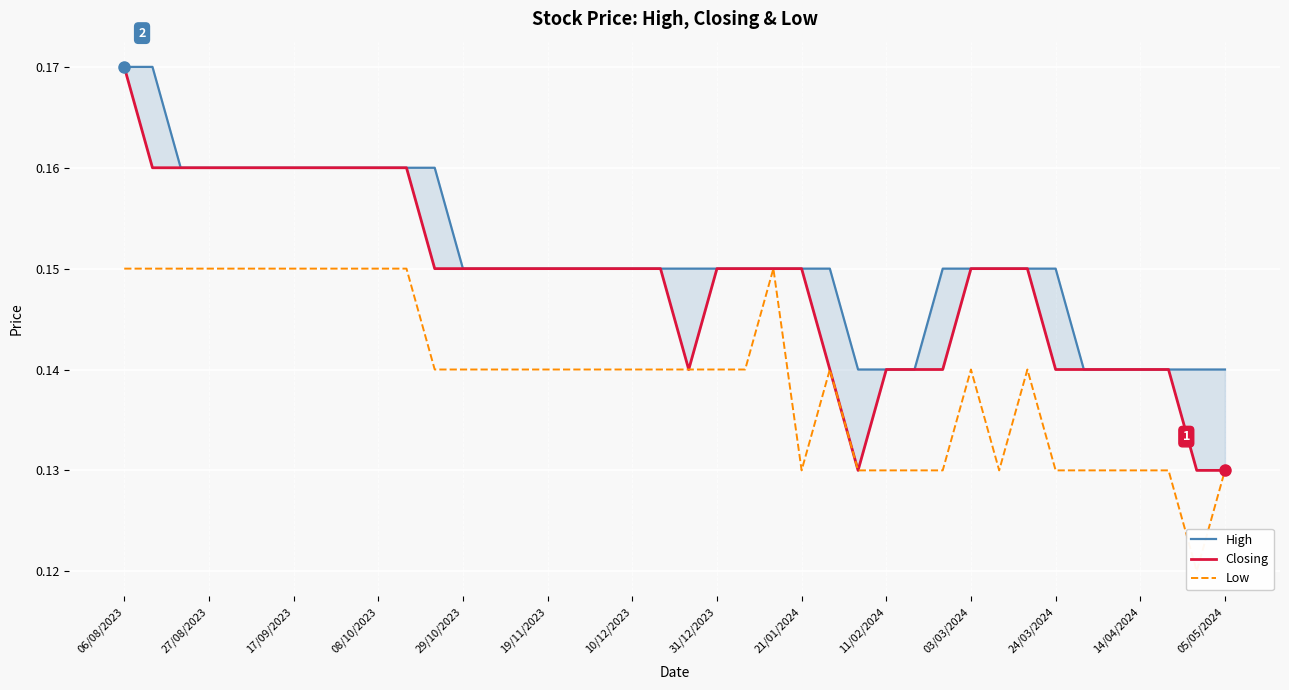

List the series in order of their overall mean, lowest first.

Low, Closing, High